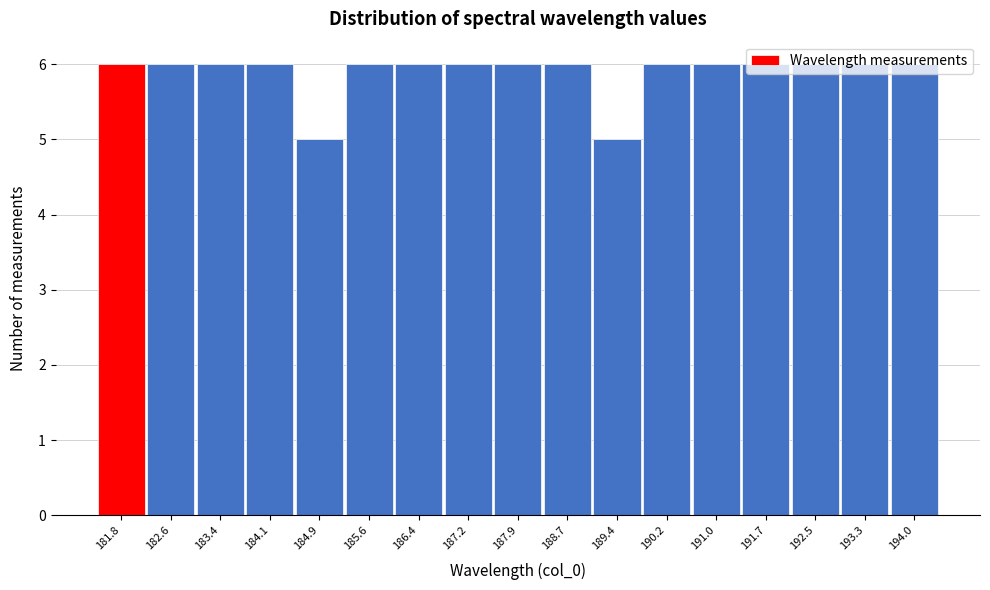

What is the smallest value displayed?

5